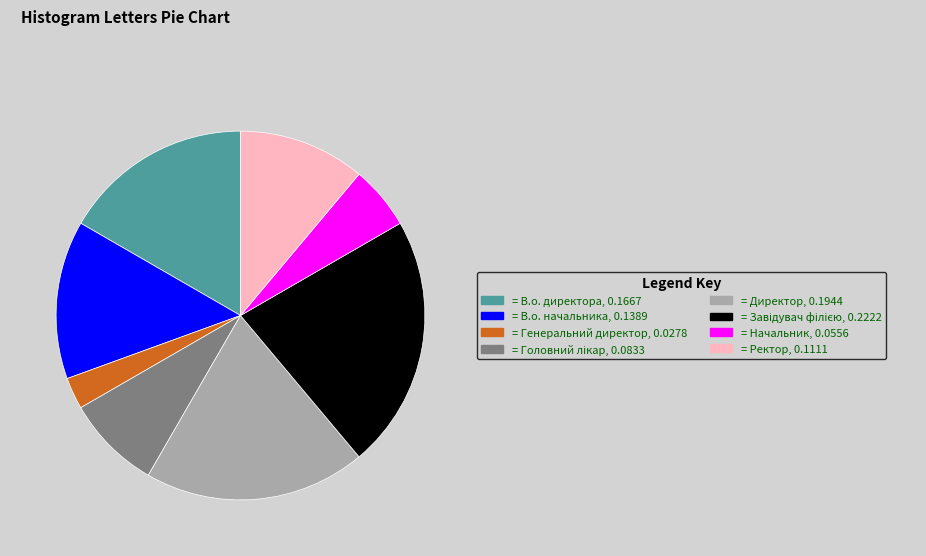

Does any single category account for the majority?

No